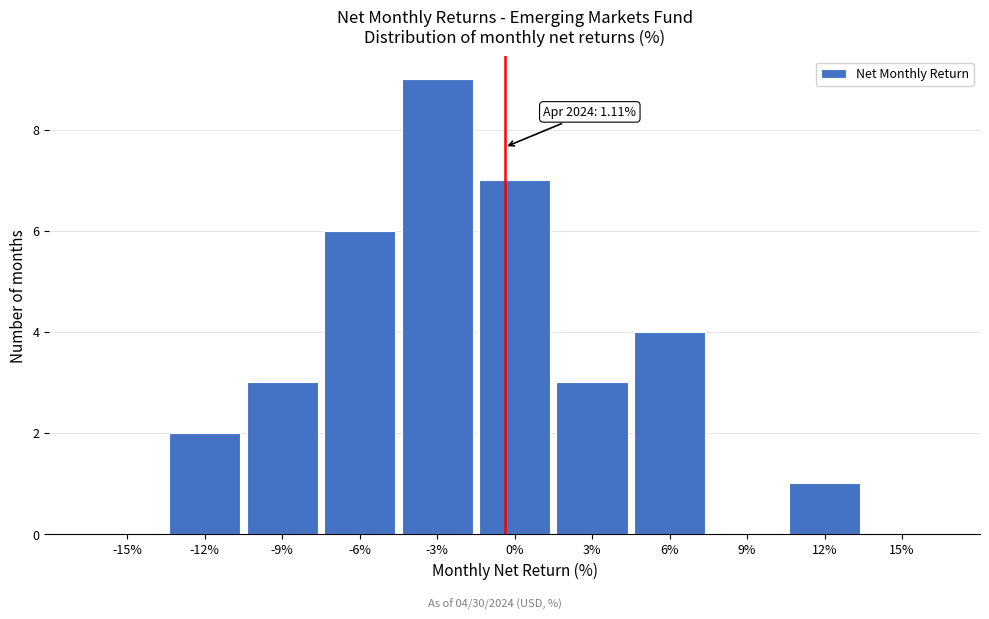

Reading right to left, transcribe all the data shown in this chart.

15%=0	12%=1	9%=0	6%=4	3%=3	0%=7	-3%=9	-6%=6	-9%=3	-12%=2	-15%=0